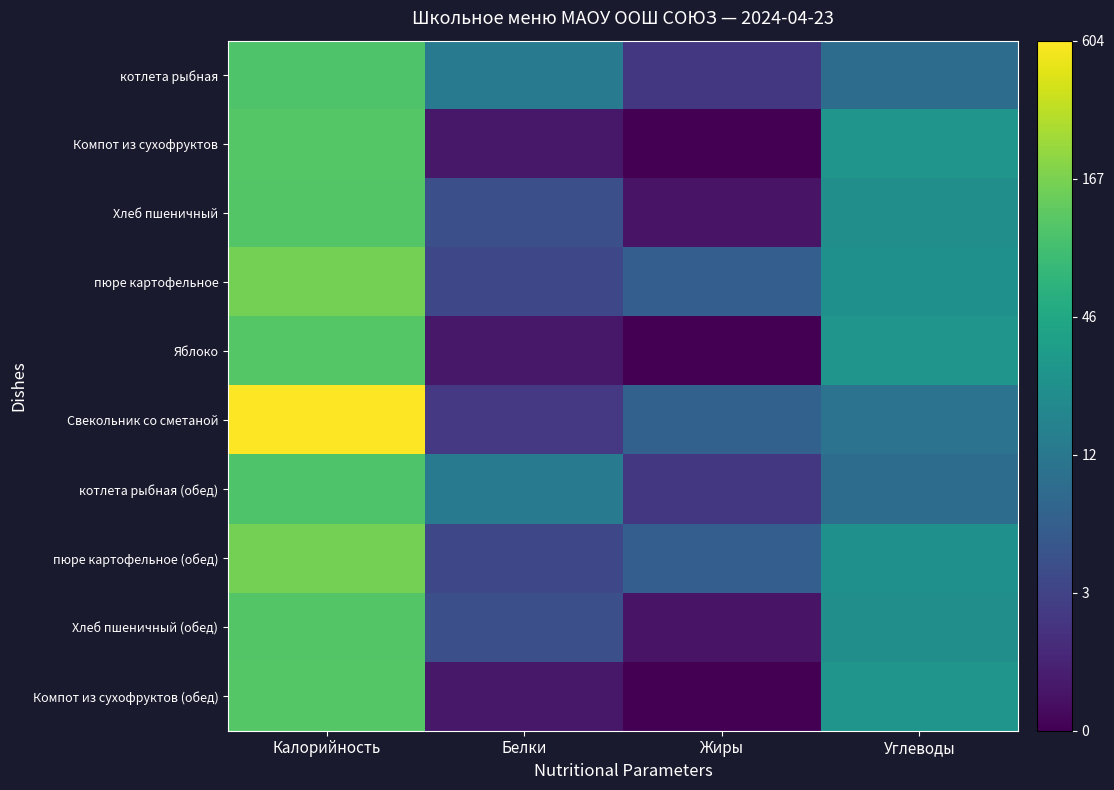

Reading right to left, what are all the values shown in this chart?

котлета рыбная: Углеводы=2.3	Жиры=1.1	Белки=2.6	Калорийность=4.6
Компот из сухофруктов: Углеводы=3.3	Жиры=0.0	Белки=0.4	Калорийность=4.7
Хлеб пшеничный: Углеводы=3.2	Жиры=0.3	Белки=1.6	Калорийность=4.7
пюре картофельное: Углеводы=3.2	Жиры=1.9	Белки=1.4	Калорийность=5.1
Яблоко: Углеводы=3.3	Жиры=0.0	Белки=0.4	Калорийность=4.7
Свекольник со сметаной: Углеводы=2.4	Жиры=2.0	Белки=1.1	Калорийность=6.4
котлета рыбная (обед): Углеводы=2.3	Жиры=1.1	Белки=2.6	Калорийность=4.6
пюре картофельное (обед): Углеводы=3.2	Жиры=1.9	Белки=1.4	Калорийность=5.1
Хлеб пшеничный (обед): Углеводы=3.2	Жиры=0.3	Белки=1.6	Калорийность=4.7
Компот из сухофруктов (обед): Углеводы=3.3	Жиры=0.0	Белки=0.4	Калорийность=4.7